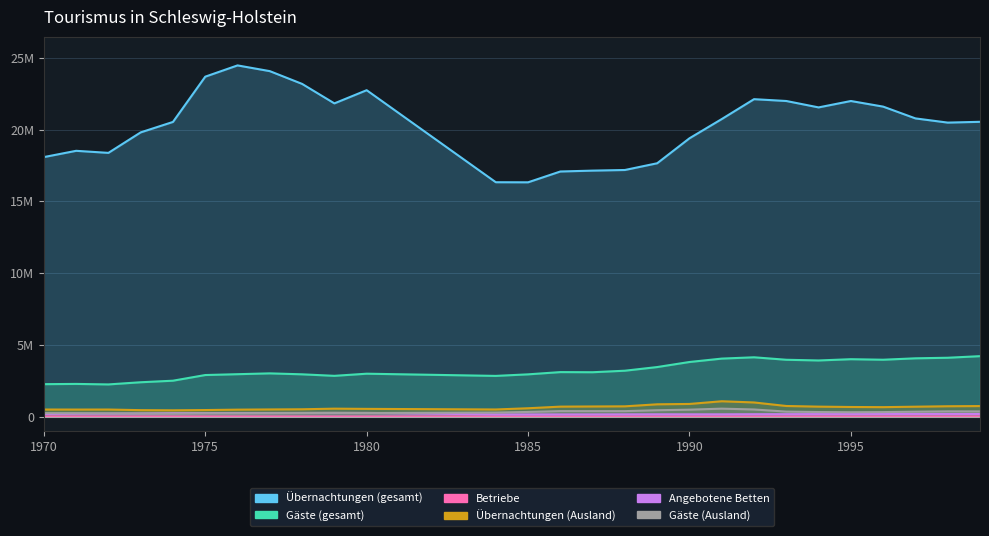

True or false: Übernachtungen (Ausland) has more than 2 points higher than both neighbors.

True